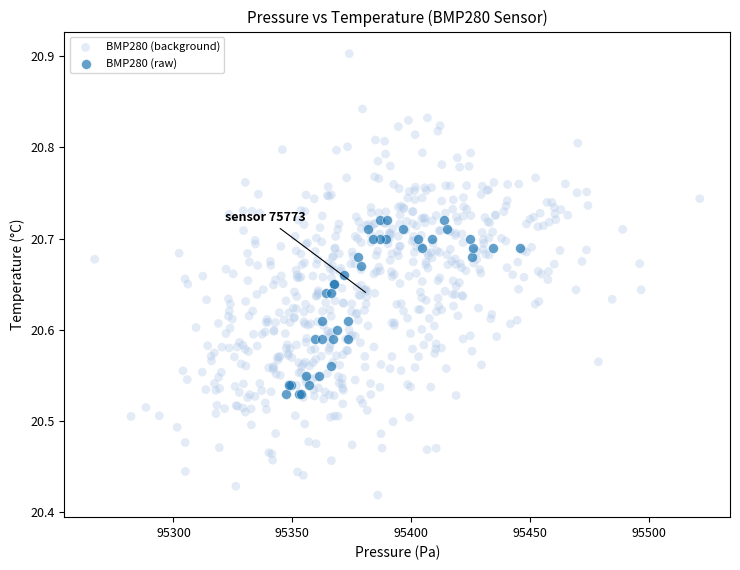

Which series contains the lowest Y value?

BMP280 (background)